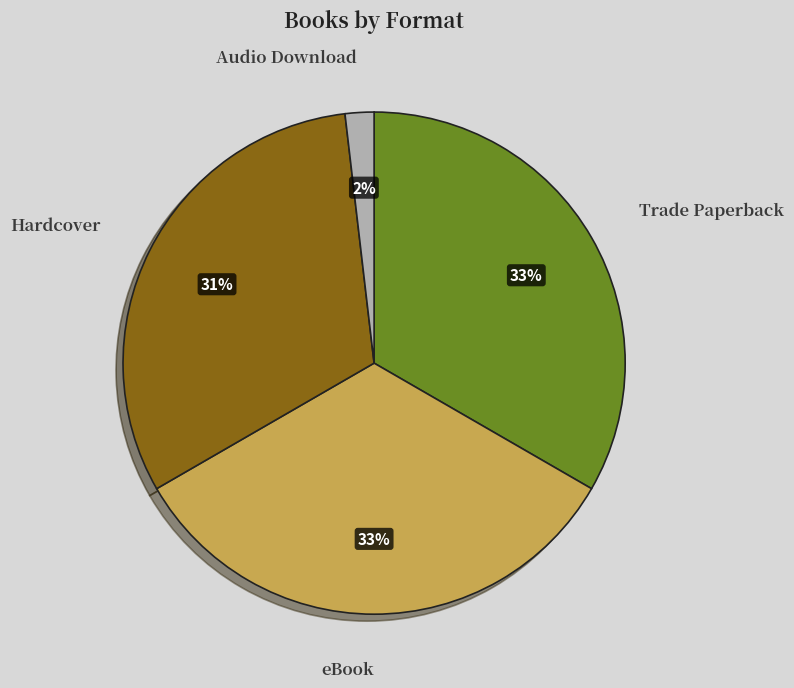

Which has a higher value, Trade Paperback or Audio Download?

Trade Paperback